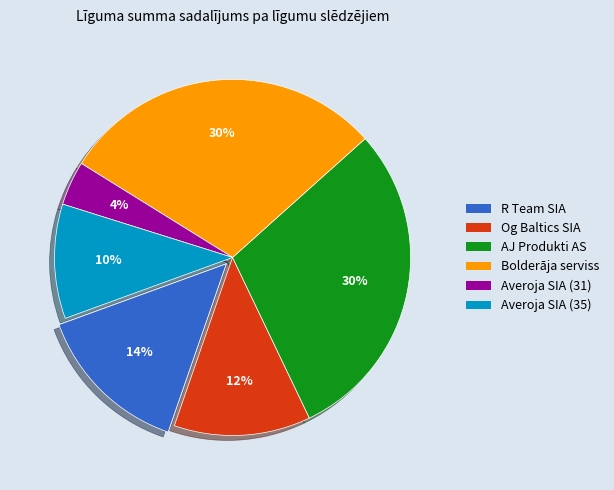

Is there any slice that represents more than half of the pie?

No